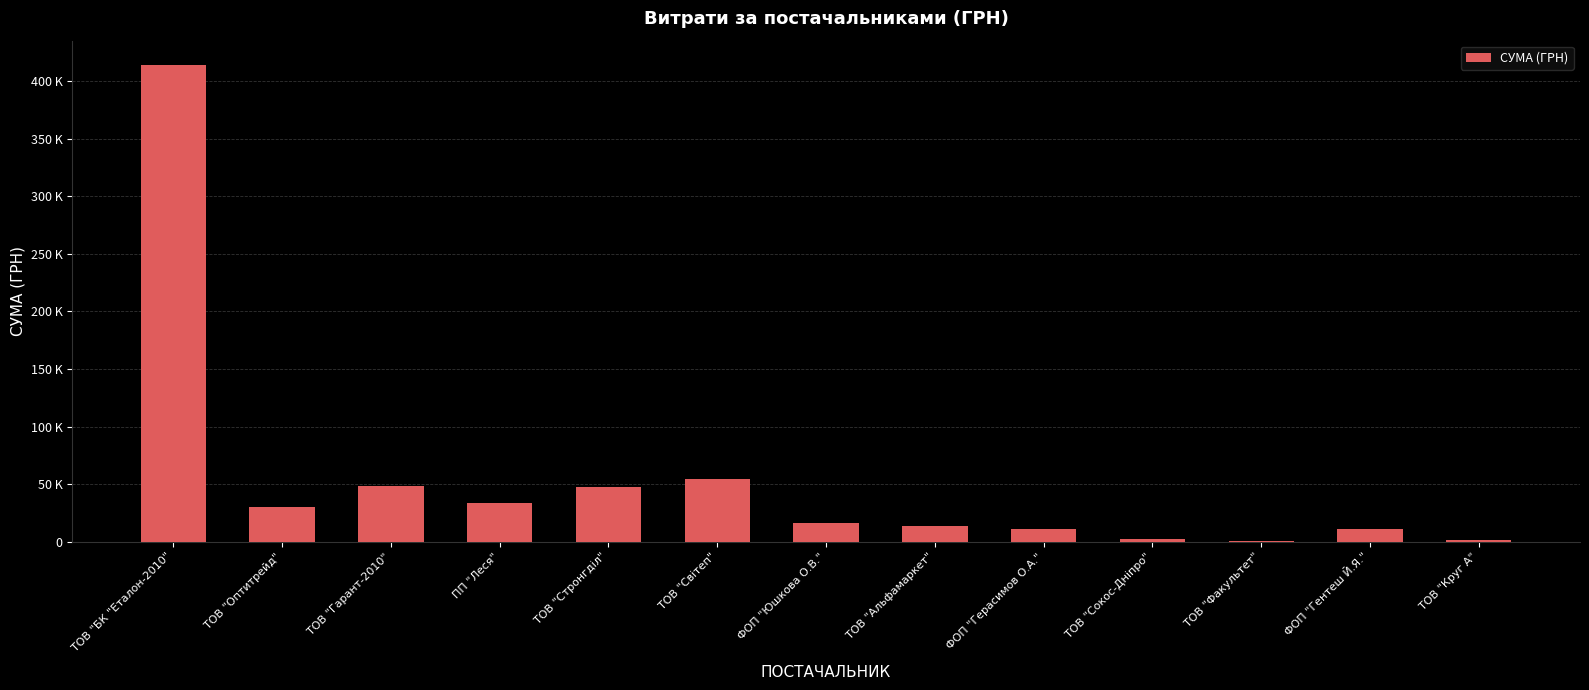

Rank the categories by value from lowest to highest.

ТОВ "Факультет", ТОВ "Круг А", ТОВ "Сокос-Дніпро", ФОП "Гентеш Й.Я.", ФОП "Герасимов О.А.", ТОВ "Альфамаркет", ФОП "Юшкова О.В.", ТОВ "Оптитрейд", ПП "Леся", ТОВ "Стронгділ", ТОВ "Гарант-2010", ТОВ "Світеп", ТОВ "БК "Еталон-2010"